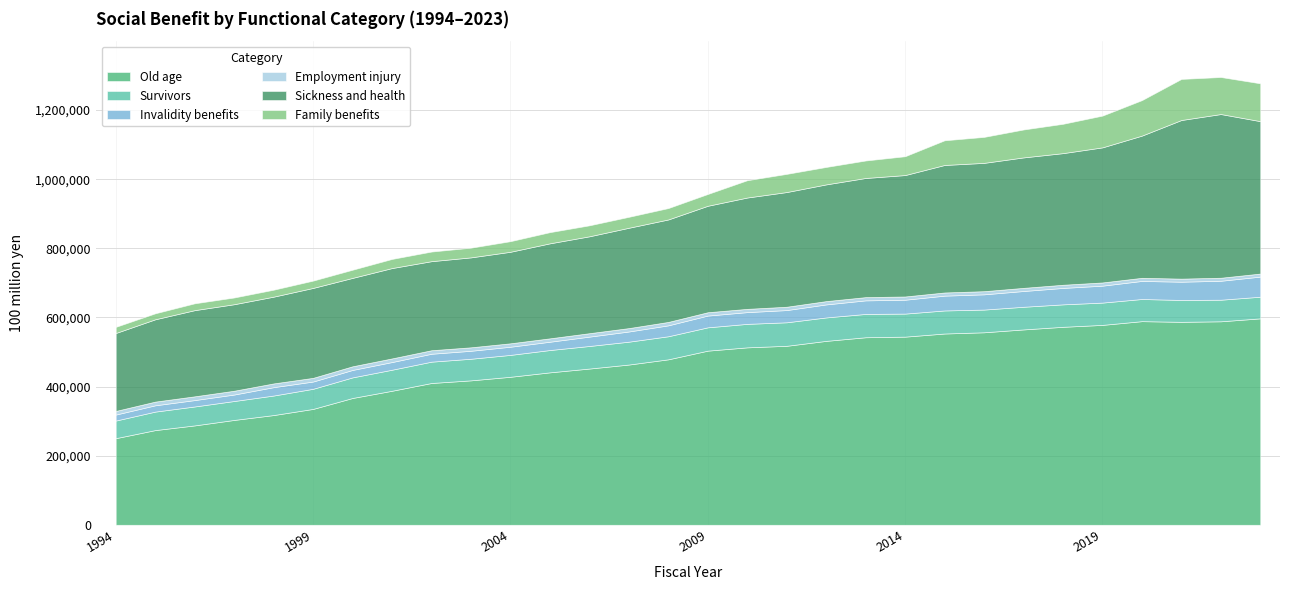

Which series has the largest range (max minus min)?

Old age